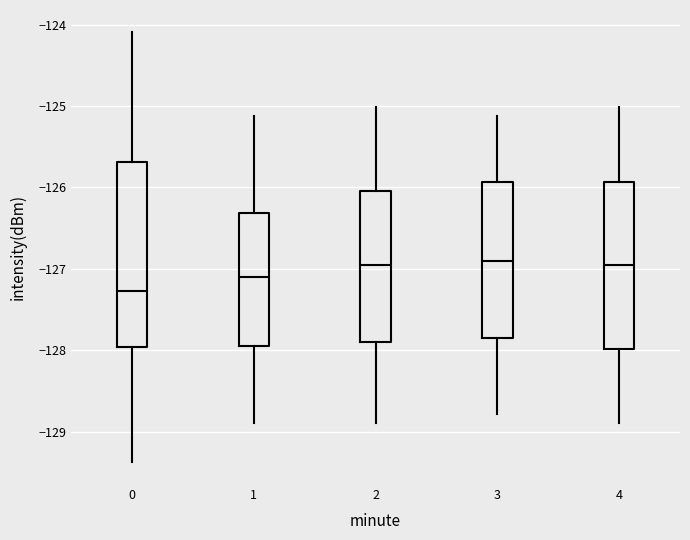

Reading left to right, read every box against the y-axis: the position of its median line, the range the box covers, and the ends of its whiskers. The values are not printed on the chart, so give them approximately, as read against the axis.

0: median -127.3, box -128.0 to -125.7, whiskers -129.4 to -124.1
1: median -127.1, box -127.9 to -126.3, whiskers -128.9 to -125.1
2: median -127.0, box -127.9 to -126.0, whiskers -128.9 to -125.0
3: median -126.9, box -127.8 to -125.9, whiskers -128.8 to -125.1
4: median -127.0, box -128.0 to -125.9, whiskers -128.9 to -125.0